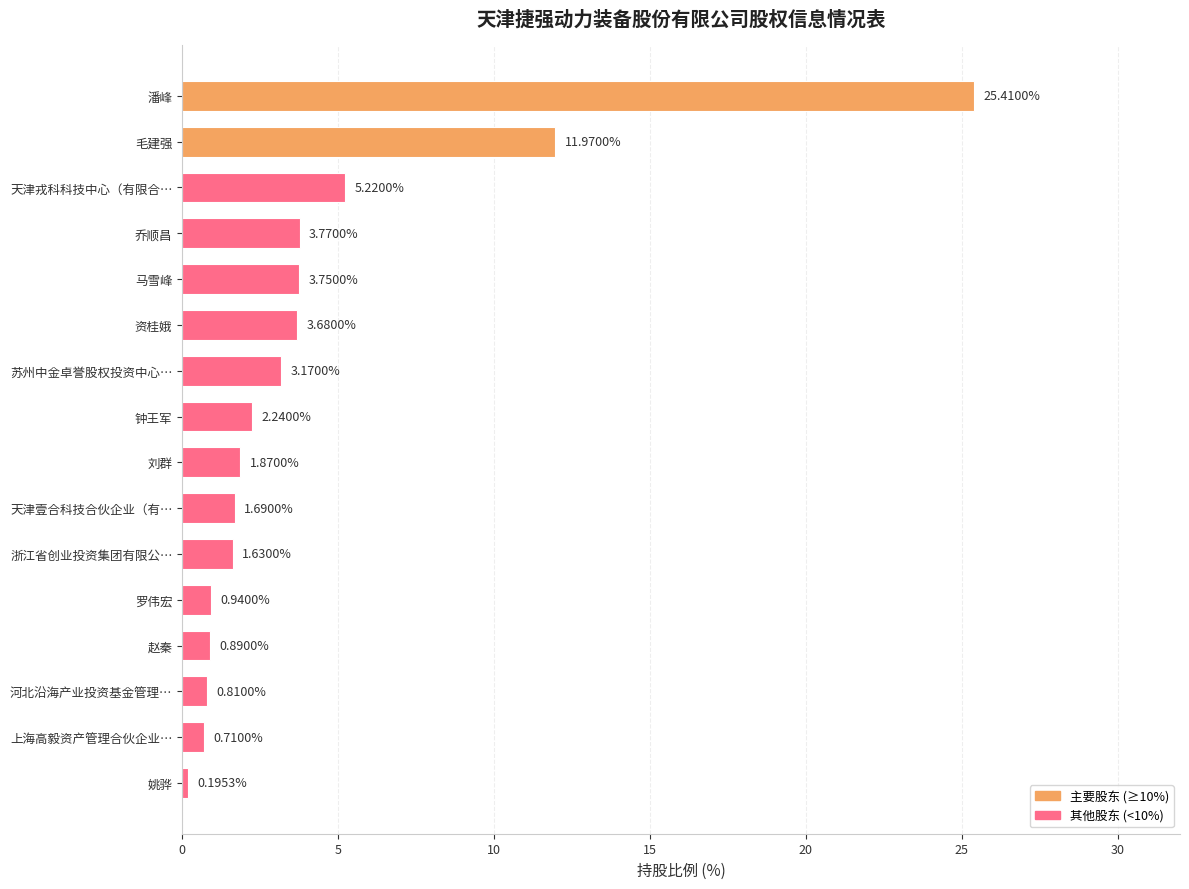

Where is the data nearest to the value 12?

毛建强